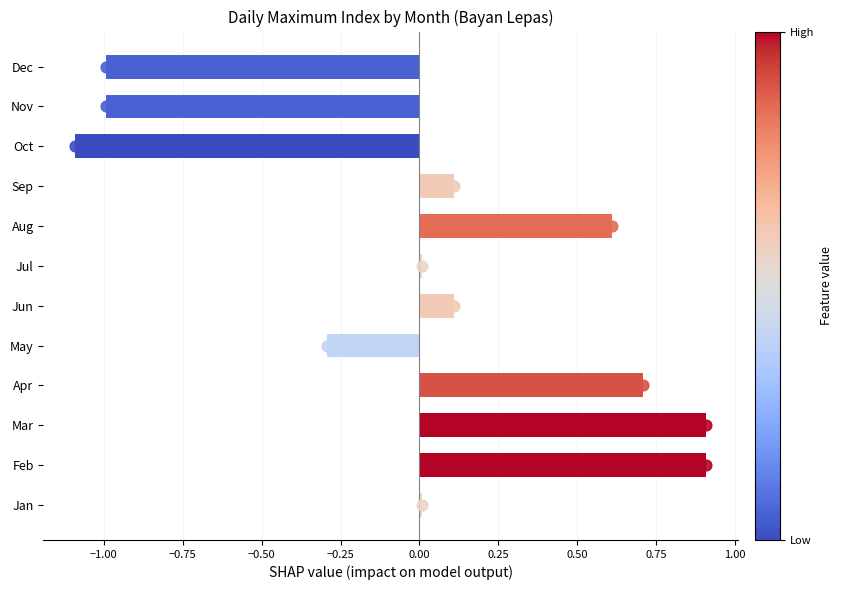

What is the change in value from Feb to Jun?

-0.8